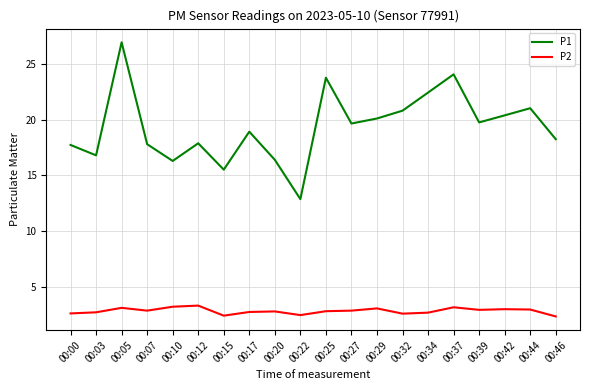

What is the total value across all series at 00:05?

30.1